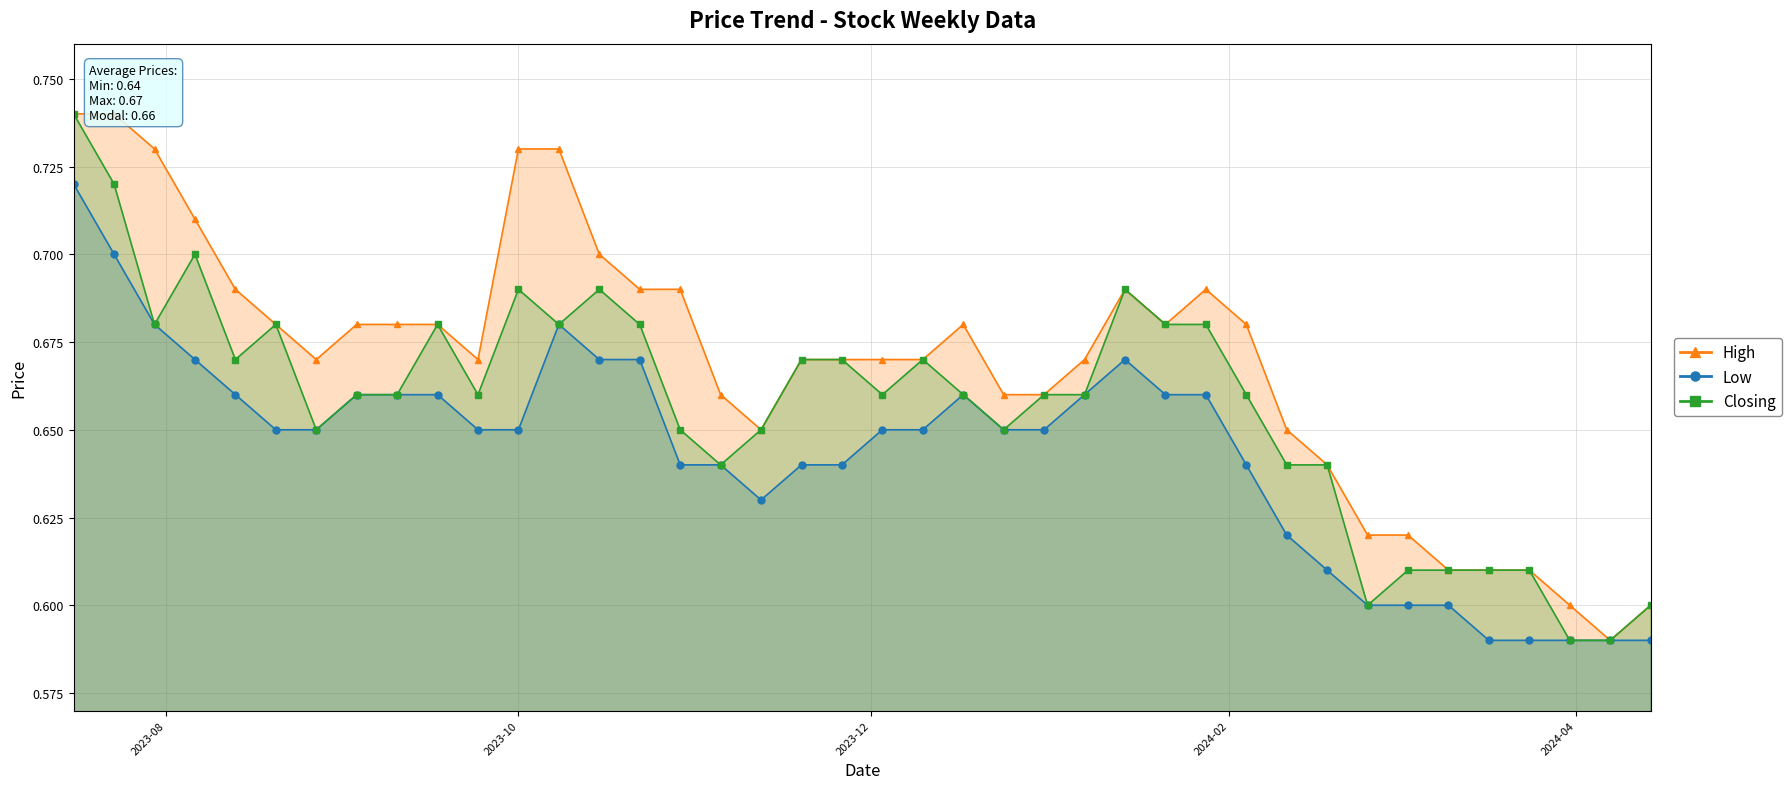

How many Low values are between 0 and 1?

40